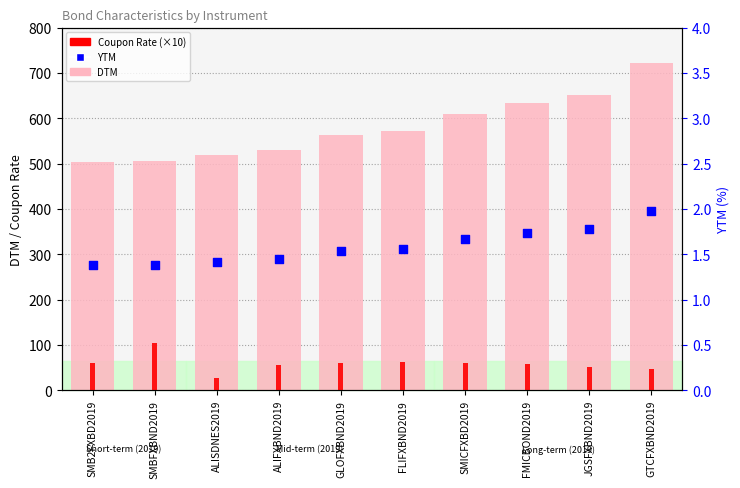

What are all the series names shown in the legend?

DTM, Coupon Rate (×10), YTM